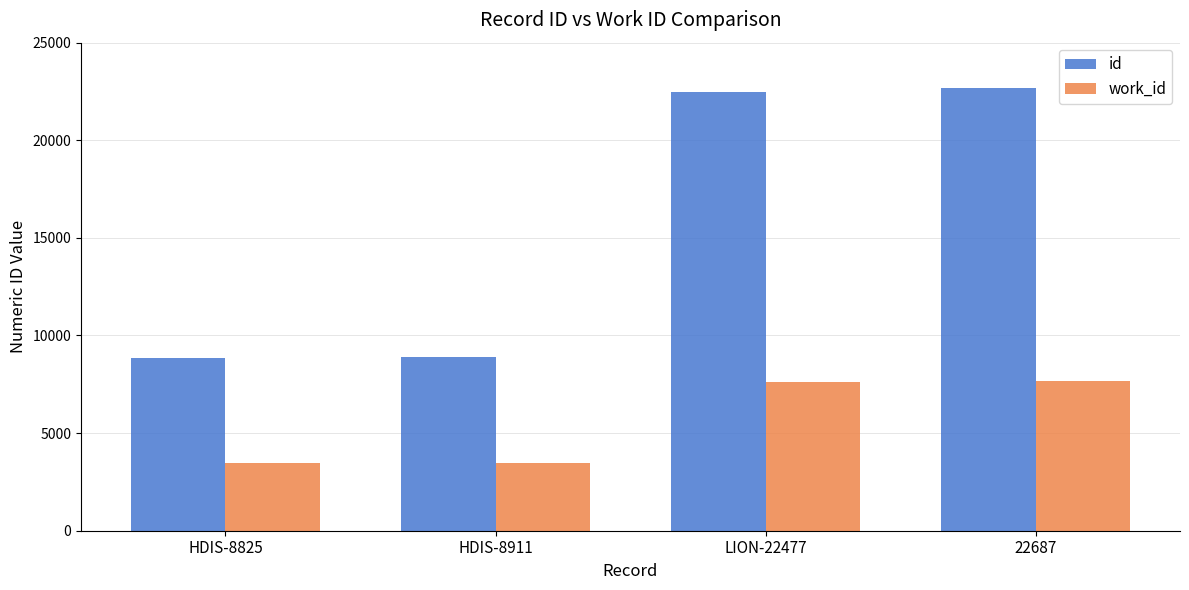

At how many categories does at least one series exceed 15812?

2